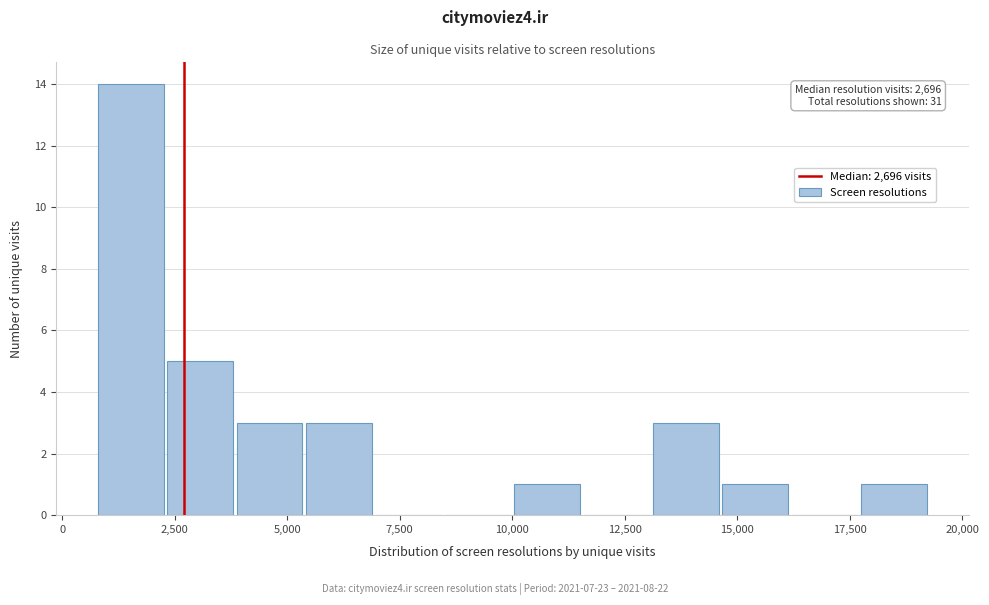

Around what value on the x-axis is the tallest bar? Give the approximate position of its centre, as read against the axis.

1500